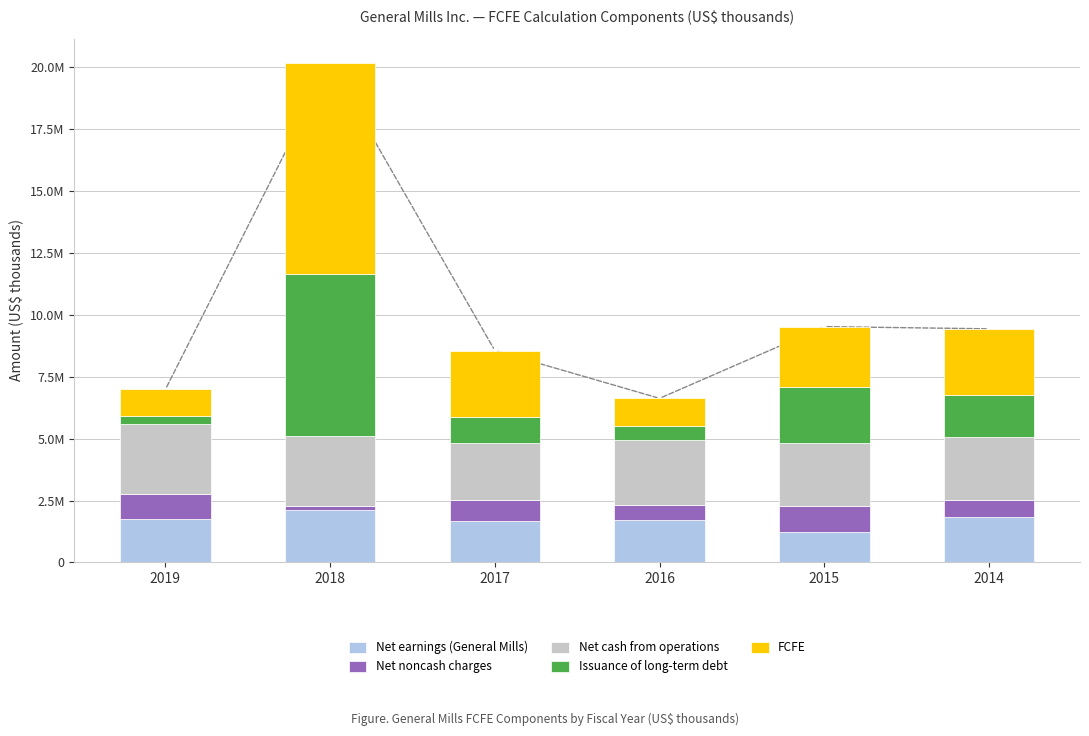

Are the bars grouped side by side (vs. stacked)?

No